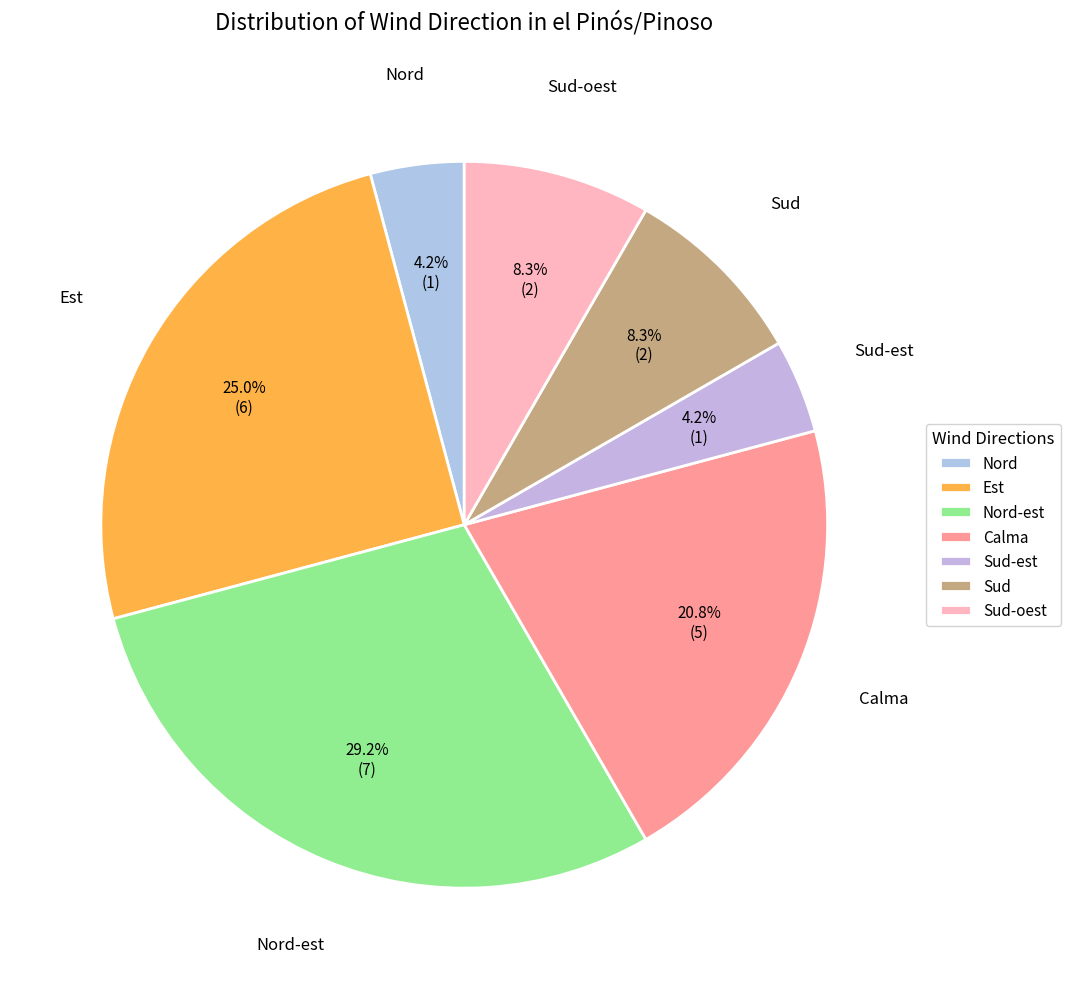

Which slice is the largest?

Nord-est